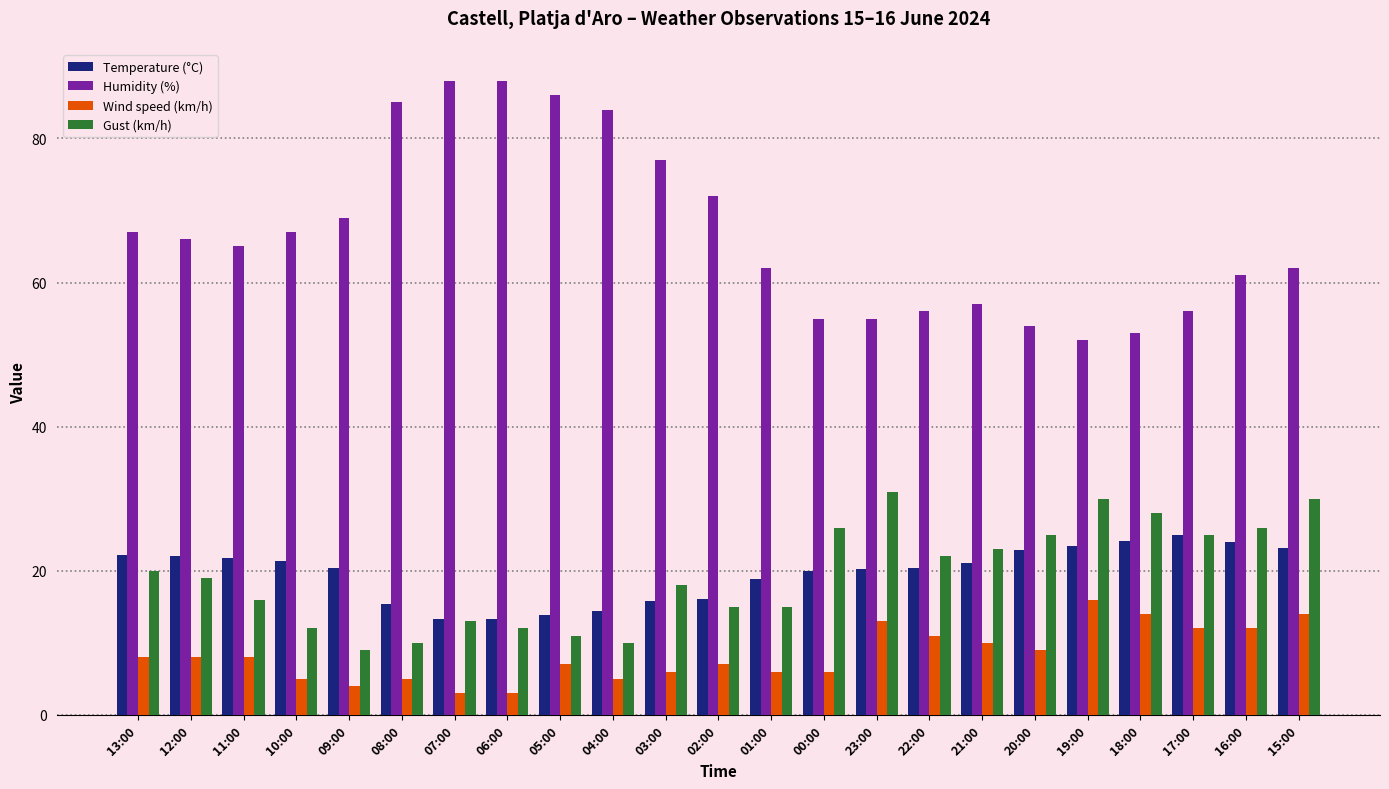

True or false: Gust (km/h) has a value of 12.0 at 10:00.

True